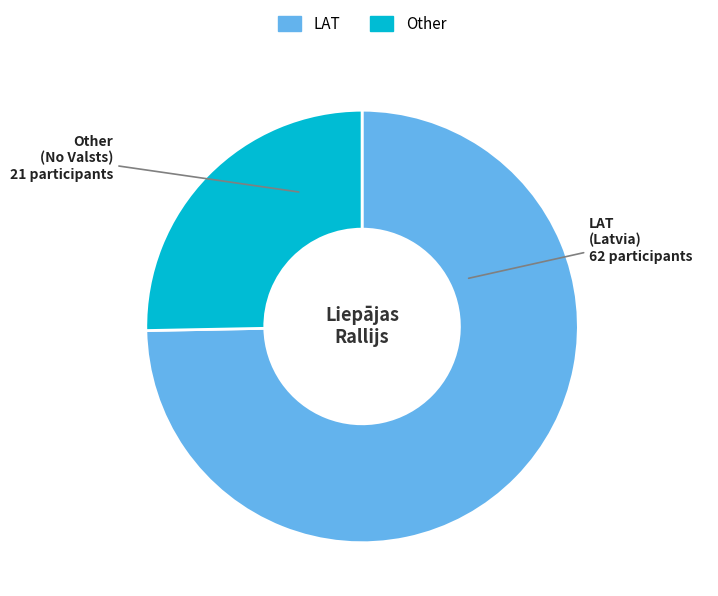

Which slice represents more than half of the pie?

LAT